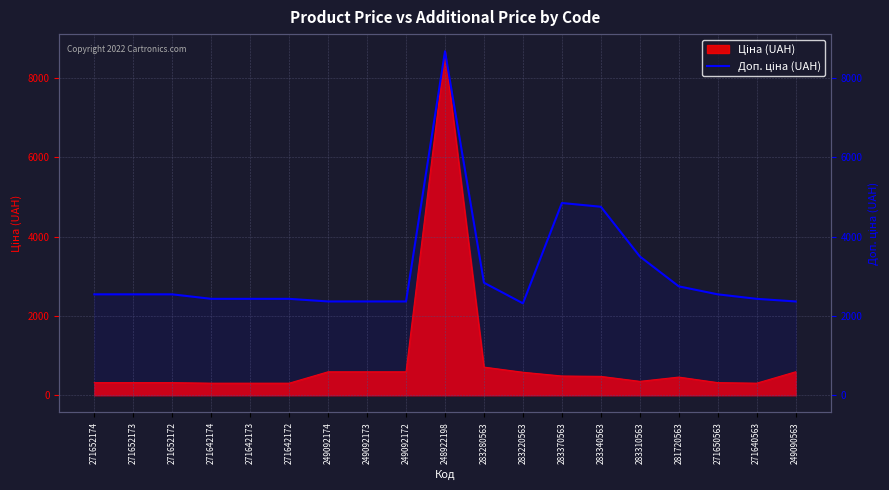

Which has a higher value, 283280563 or 271652174?

283280563